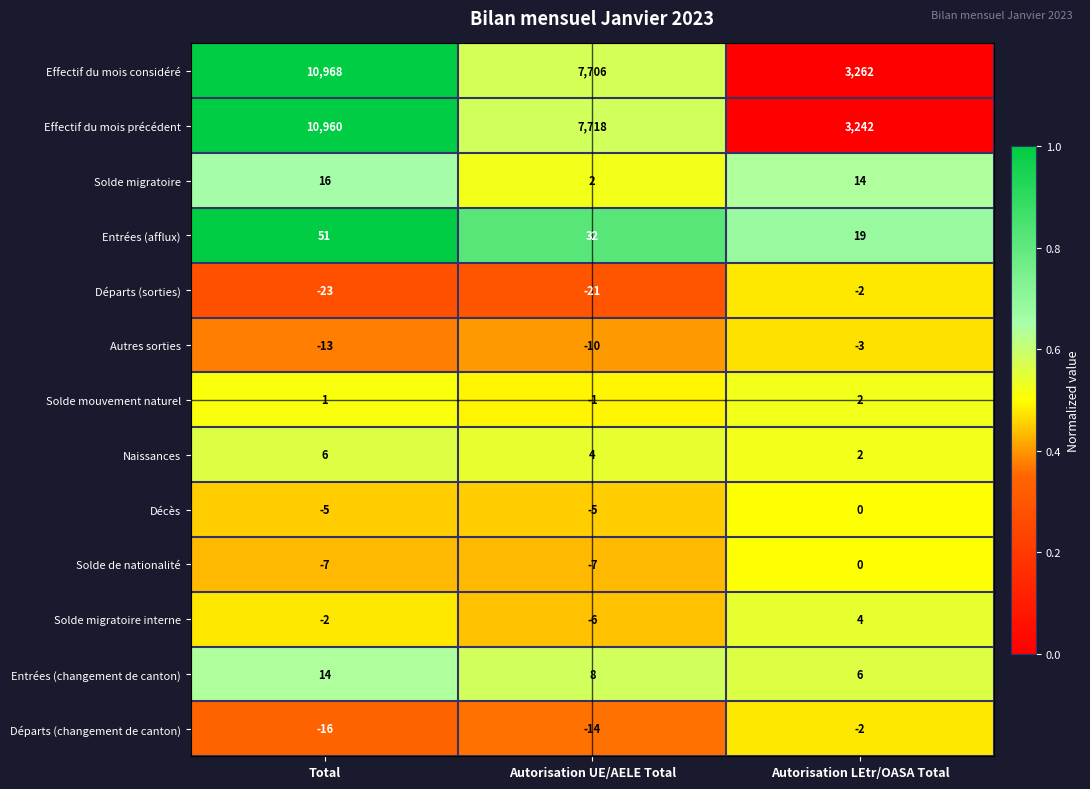

What is the spread (max minus min) of values at Autorisation UE/AELE Total?

7739